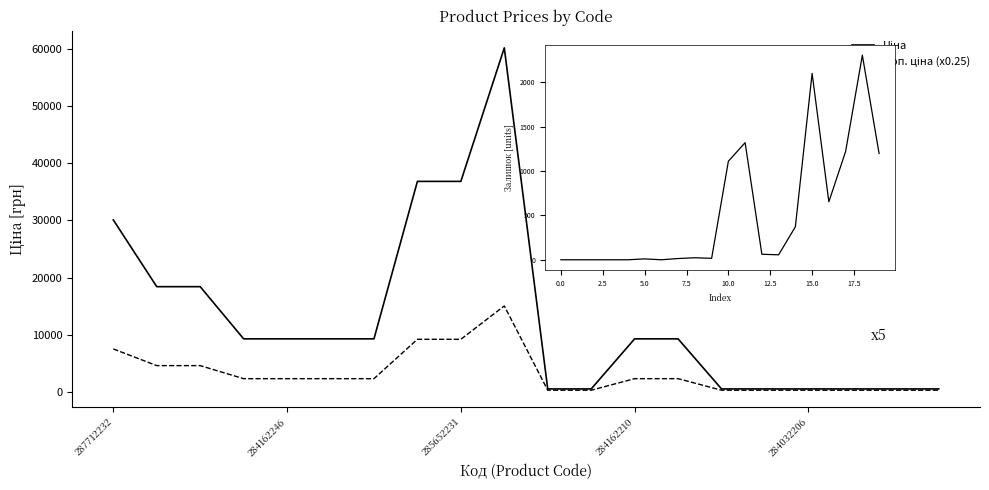

Between which two adjacent categories do Доп. ціна (x0.25) and Залишок first intersect?

9 and 10